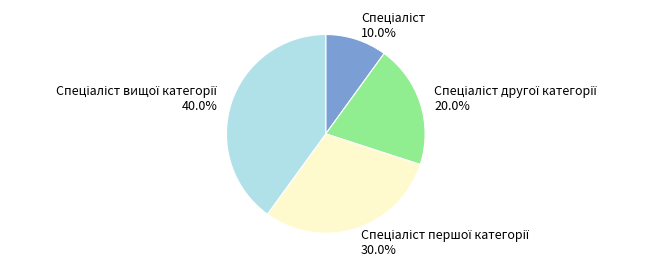

Is there a majority slice in this chart?

No